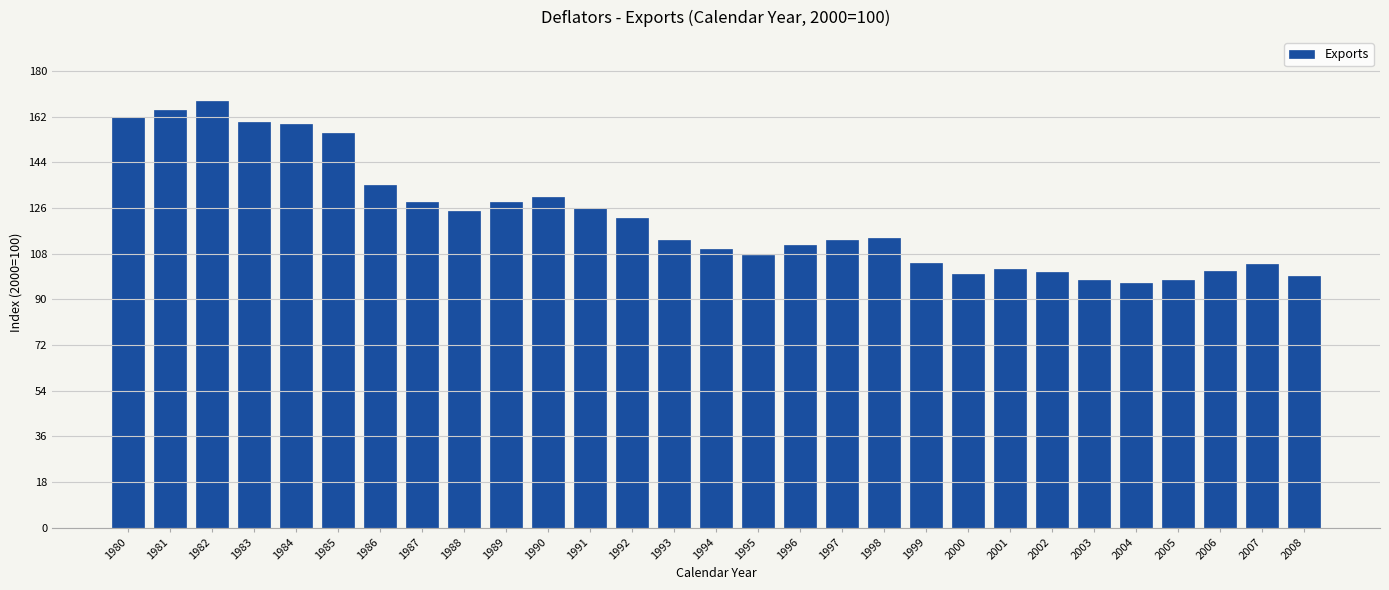

What is the change in value from 1985 to 1989?

-26.9